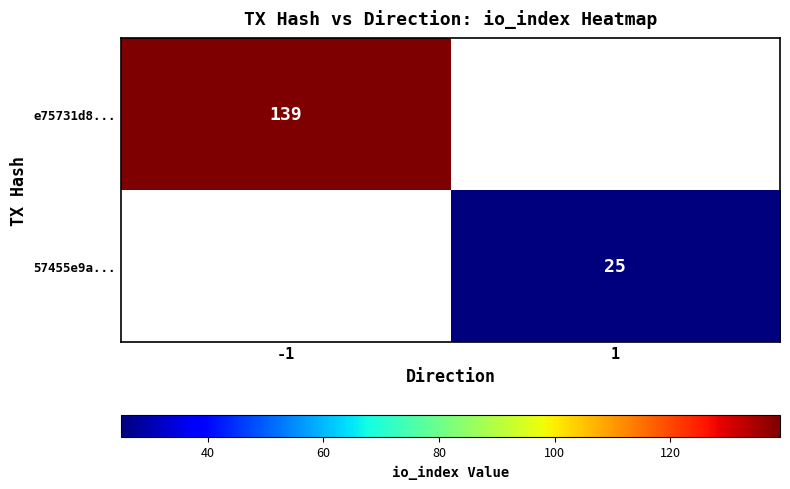

The value of e75731d8... at -1 is 70. True or false?

False